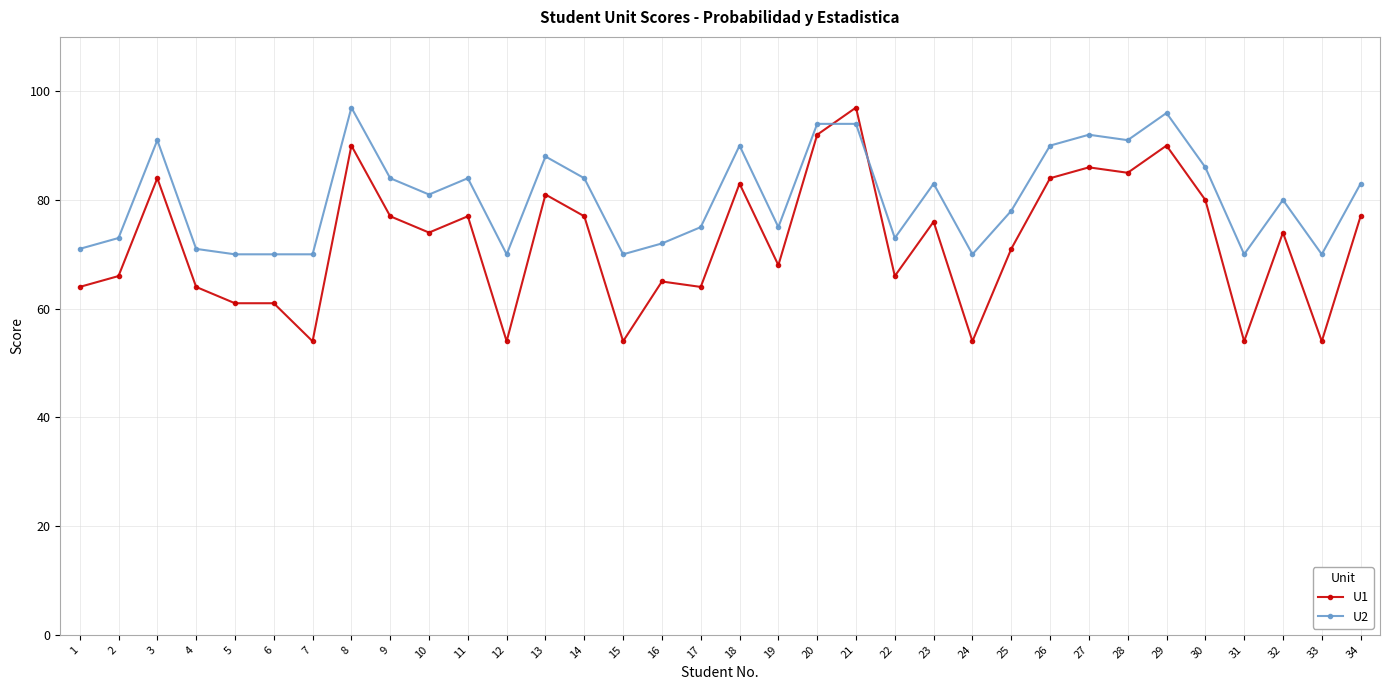

What is the sum of the U2 values at 27 and 6?

162